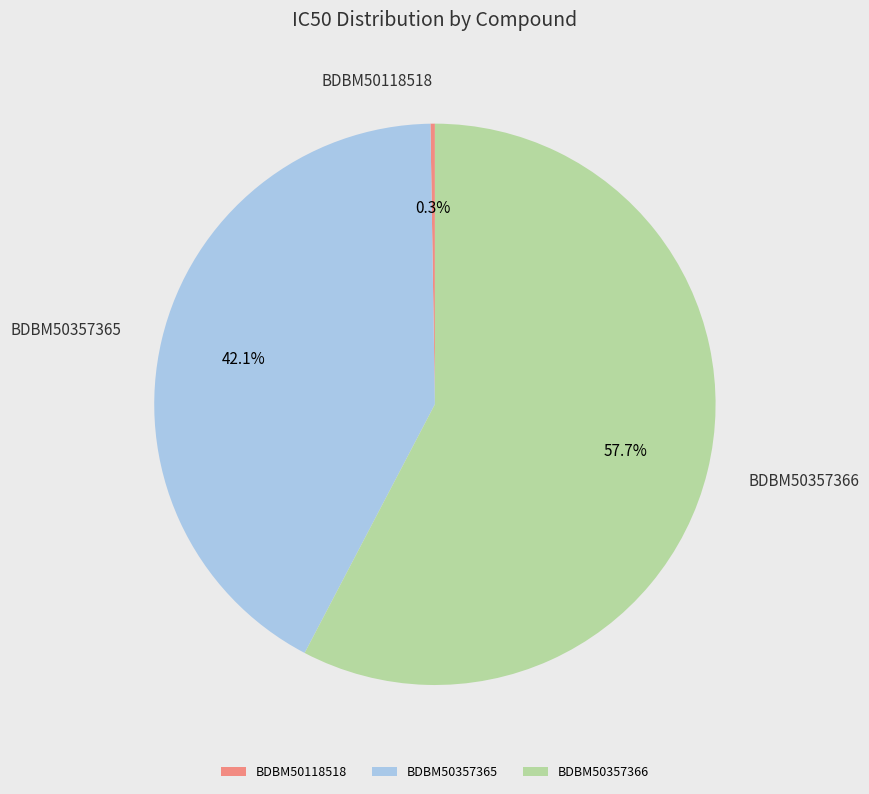

Does BDBM50357365 account for over 50% of the chart?

No